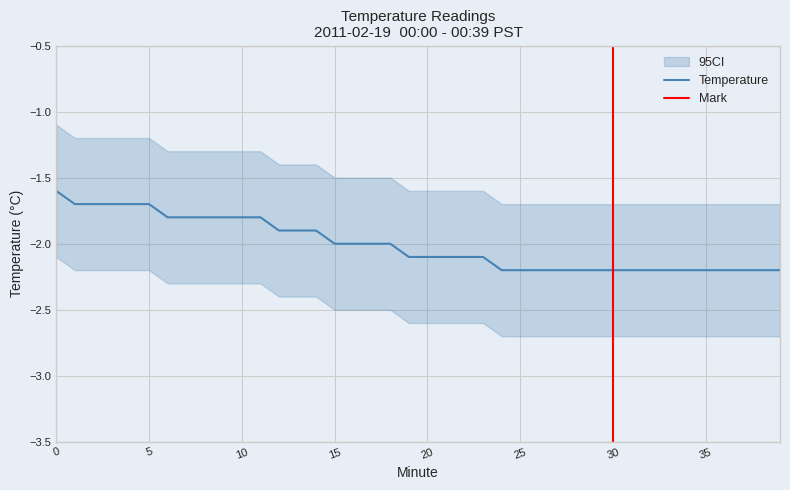

How many values in the Temperature series exceed -2?

15